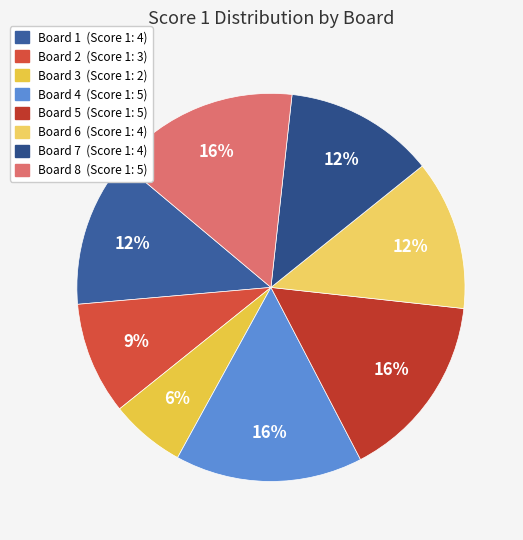

Which has a higher value, Board 7 or Board 8?

Board 8